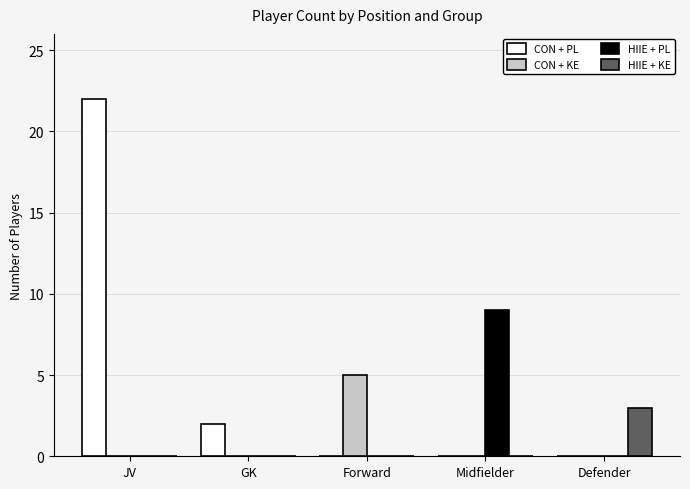

The CON + PL series shows 2 at GK. True or false?

True